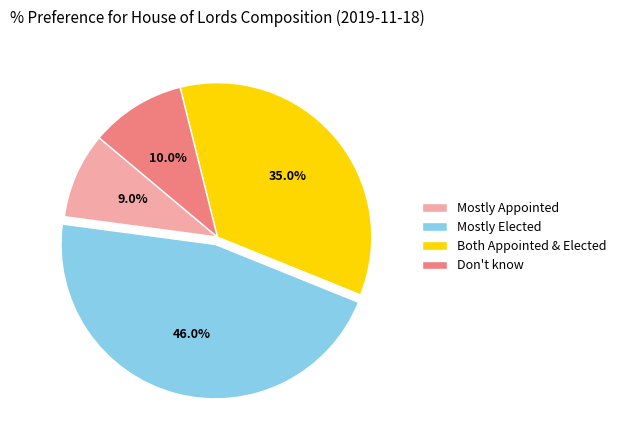

To the nearest percent, what is the average slice percentage?

25%